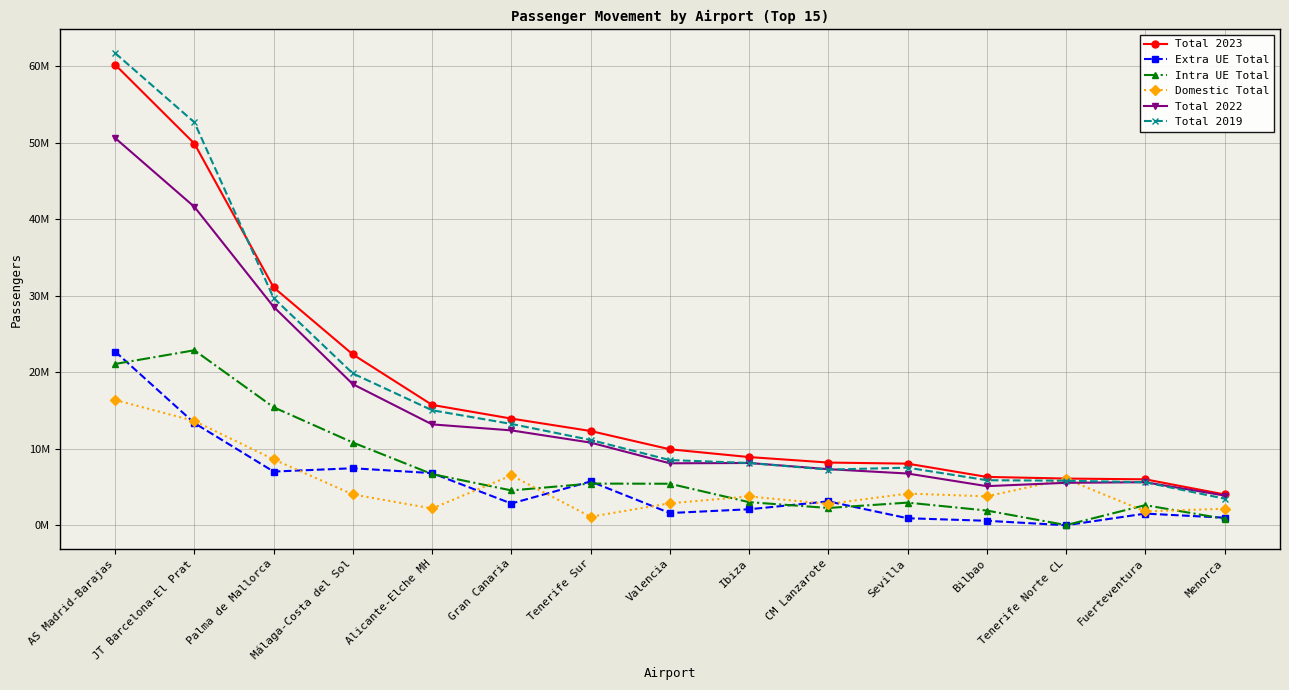

What are all the series names shown in the legend?

Total 2023, Extra UE Total, Intra UE Total, Domestic Total, Total 2022, Total 2019